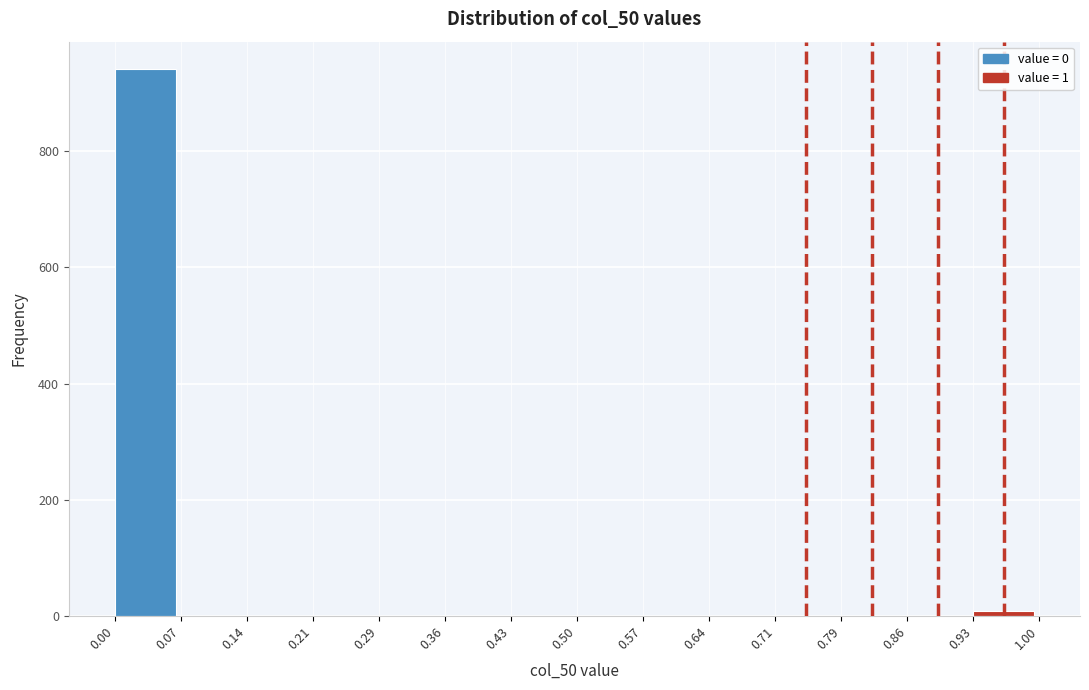

Reading left to right, list every bar in this chart as the range it spans on the x-axis followed by its height. The values are not printed on the chart, so give them approximately, as read against the axis.

0.00 to 0.07: 940
0.07 to 0.14: 0
0.14 to 0.21: 0
0.21 to 0.29: 0
0.29 to 0.36: 0
0.36 to 0.43: 0
0.43 to 0.50: 0
0.50 to 0.57: 0
0.57 to 0.64: 0
0.64 to 0.71: 0
0.71 to 0.79: 0
0.79 to 0.86: 0
0.86 to 0.93: 0
0.93 to 1.00: under 20